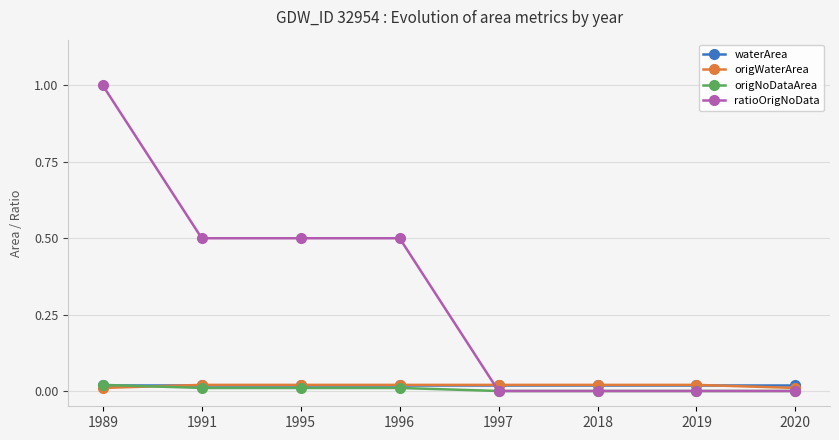

What is the value of the ratioOrigNoData point at the 3rd from the left?

0.5